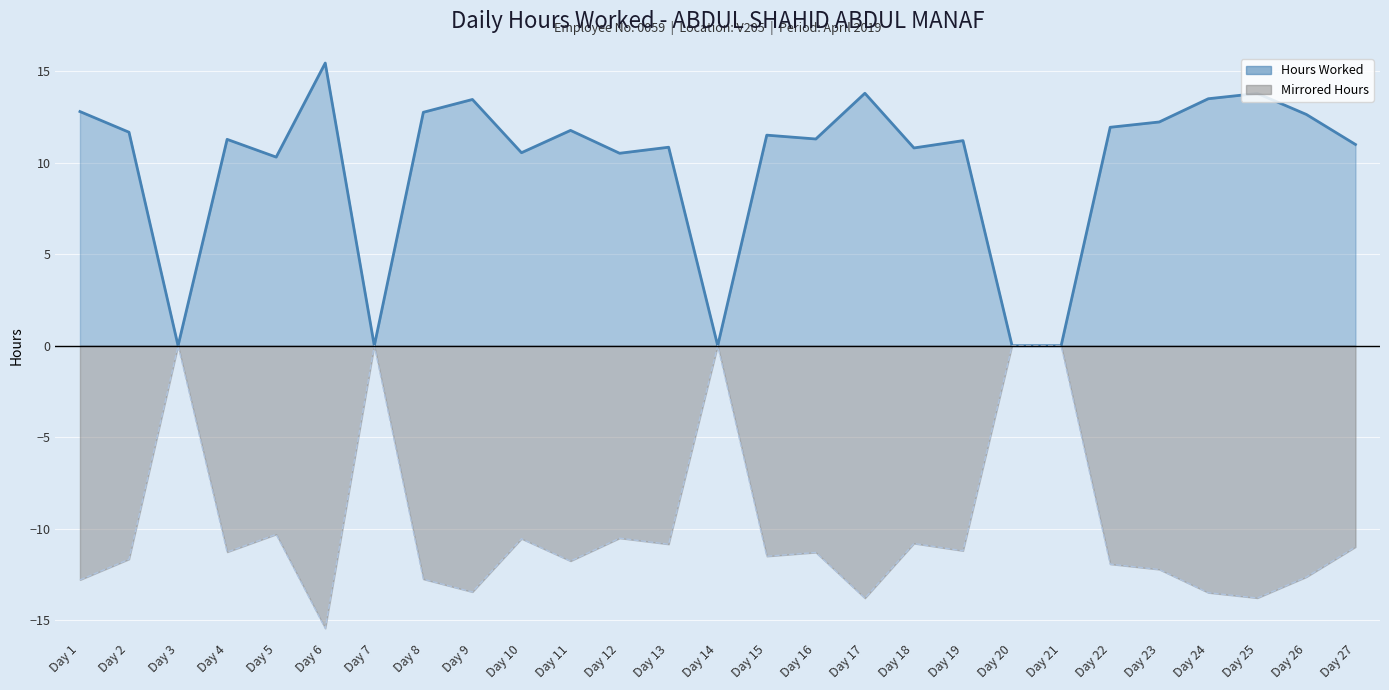

Rank the categories by Mirrored value from lowest to highest.

Day 6, Day 17, Day 25, Day 24, Day 9, Day 1, Day 8, Day 26, Day 23, Day 22, Day 11, Day 2, Day 15, Day 16, Day 4, Day 19, Day 27, Day 13, Day 18, Day 10, Day 12, Day 5, Day 3, Day 7, Day 14, Day 20, Day 21